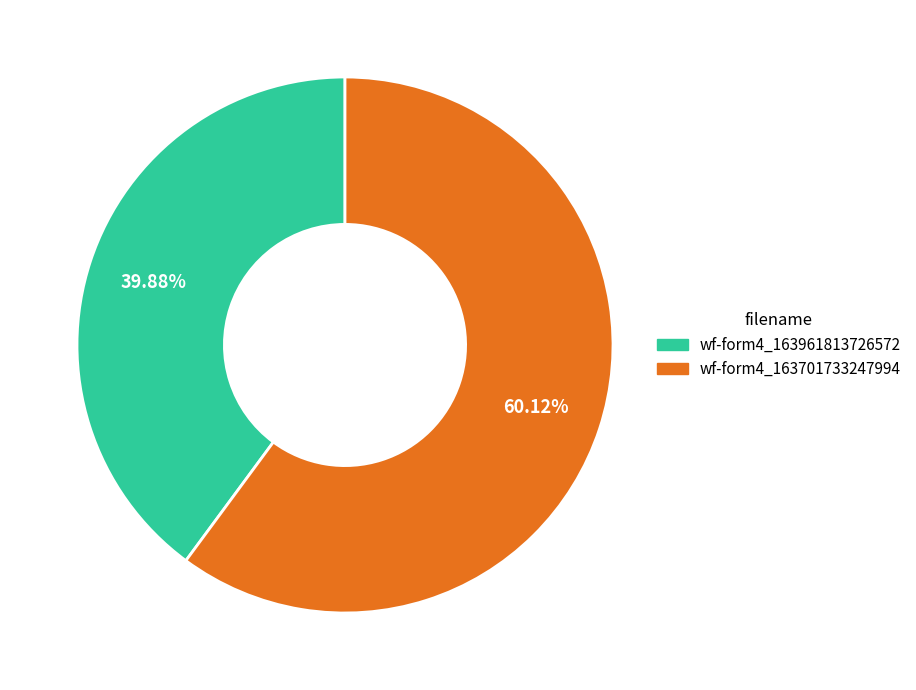

Does any single category account for the majority?

Yes